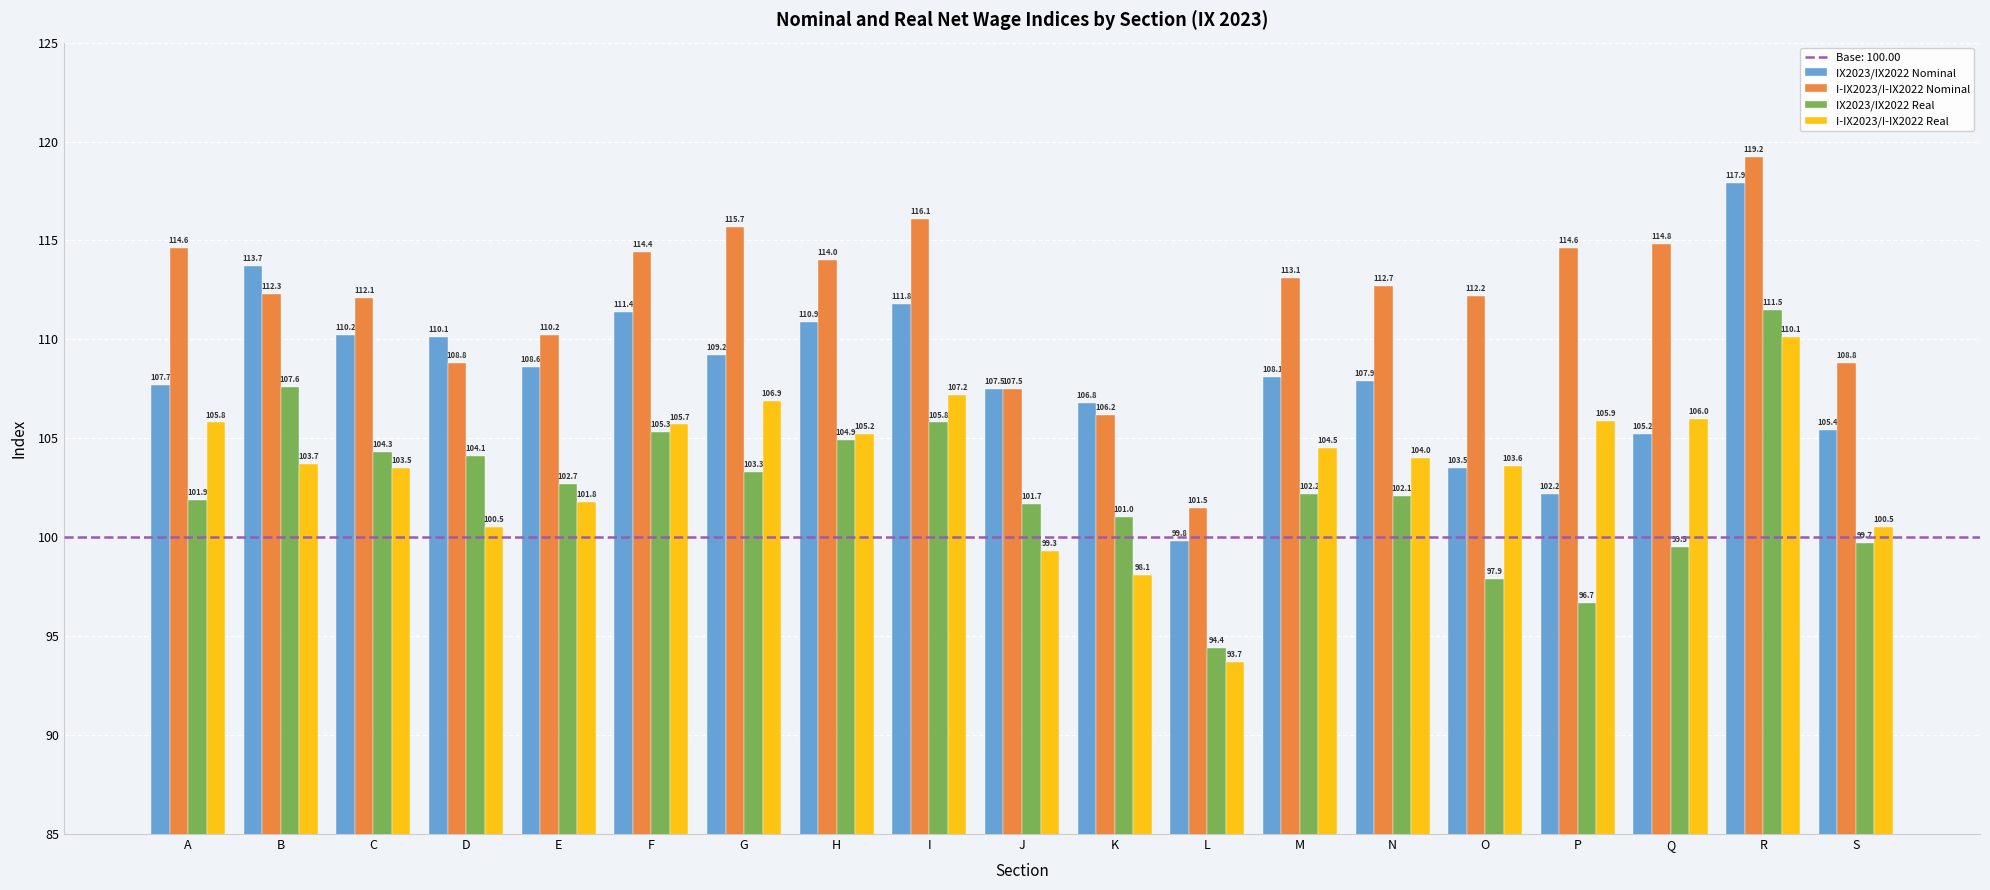

The value of IX2023/IX2022 Real at Q is 99.5. True or false?

True